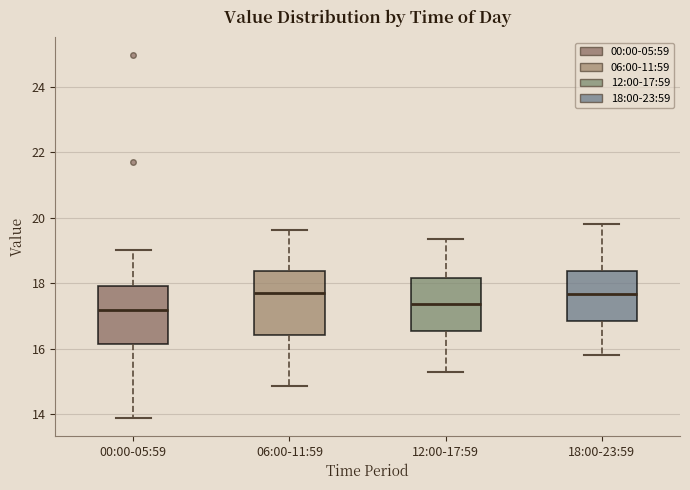

Reading left to right, transcribe this box plot: for each box, give where its median line is, the range the box spans, and where its two whiskers end, as read against the y-axis. The values are not printed on the chart, so give them approximately, as read against the axis.

00:00-05:59: median 17.2, box 16.2 to 18.0, whiskers 14.0 to 19.0
06:00-11:59: median 17.8, box 16.4 to 18.4, whiskers 14.8 to 19.6
12:00-17:59: median 17.4, box 16.6 to 18.2, whiskers 15.4 to 19.4
18:00-23:59: median 17.6, box 16.8 to 18.4, whiskers 15.8 to 19.8